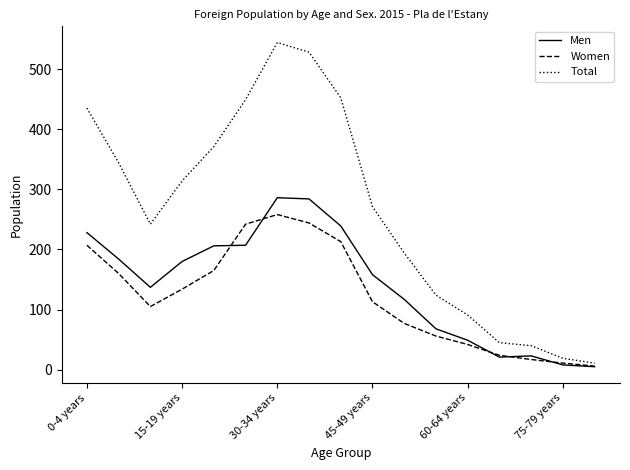

How many categories are shown in the chart?

17